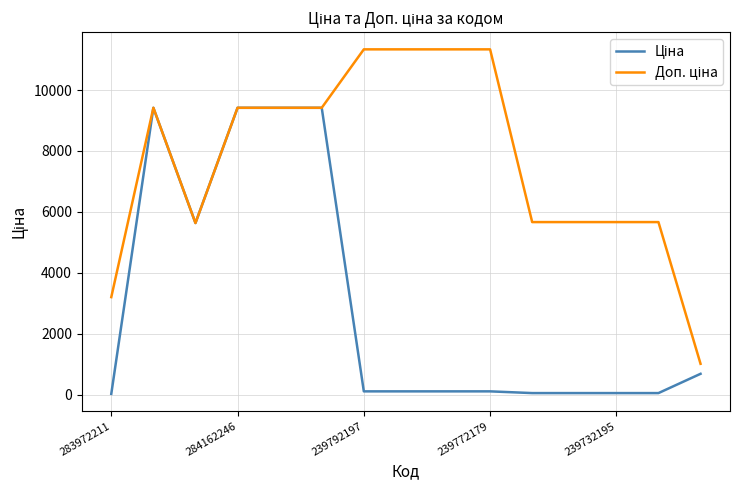

How many interior local peaks does the Доп. ціна series have?

1